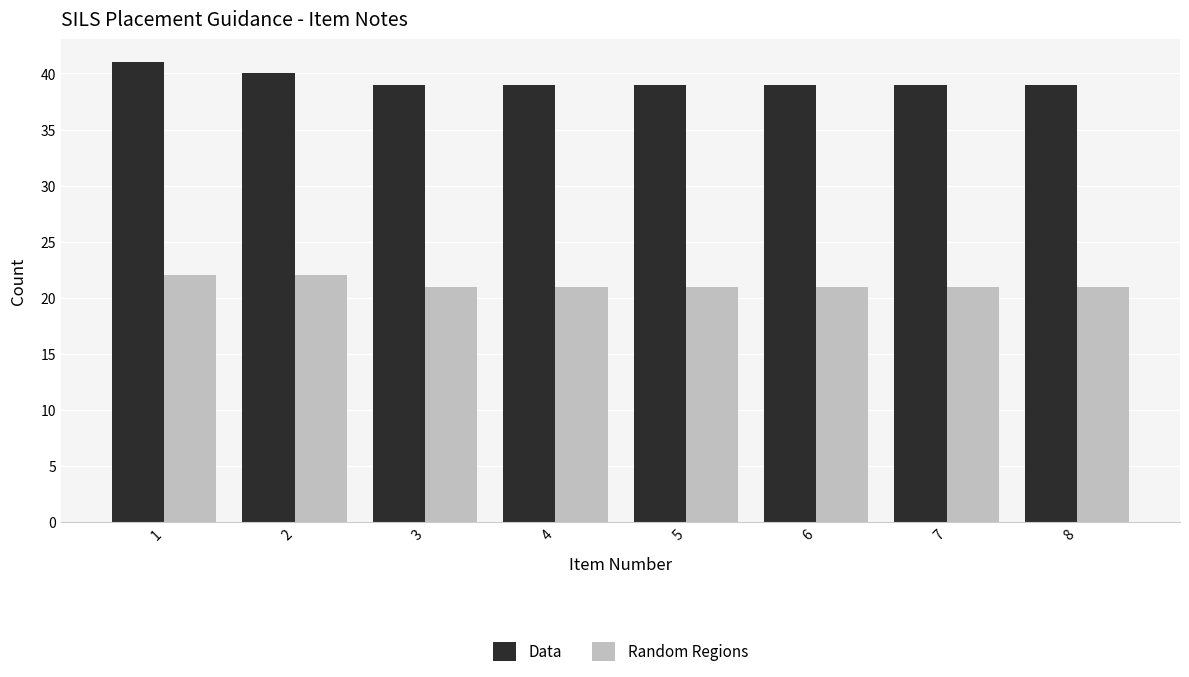

What is the smallest value displayed?

21